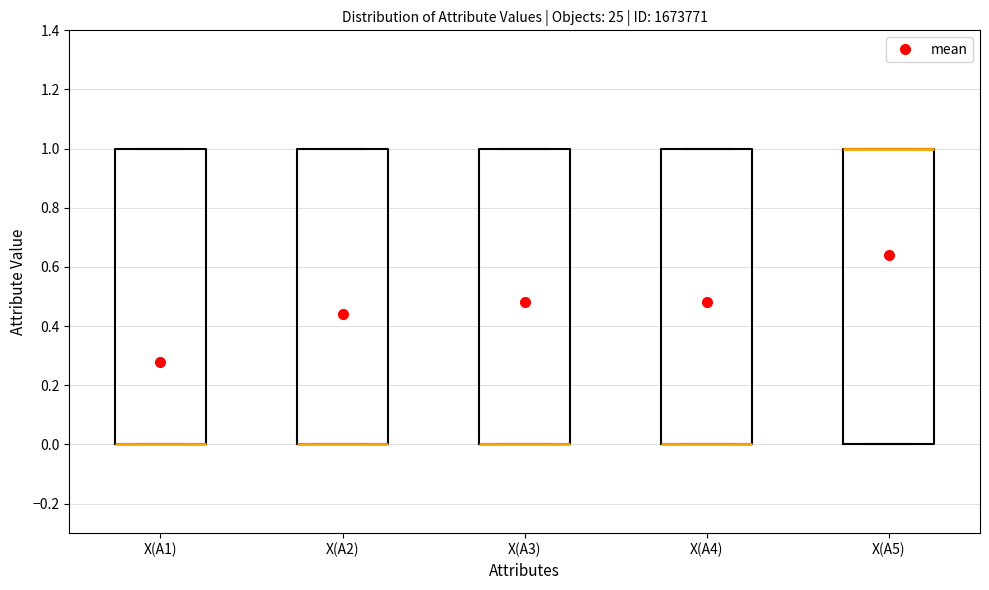

Where is the lower edge of the box for X(A5) on the y-axis? The values are not printed on the chart, so give them approximately, as read against the axis.

0